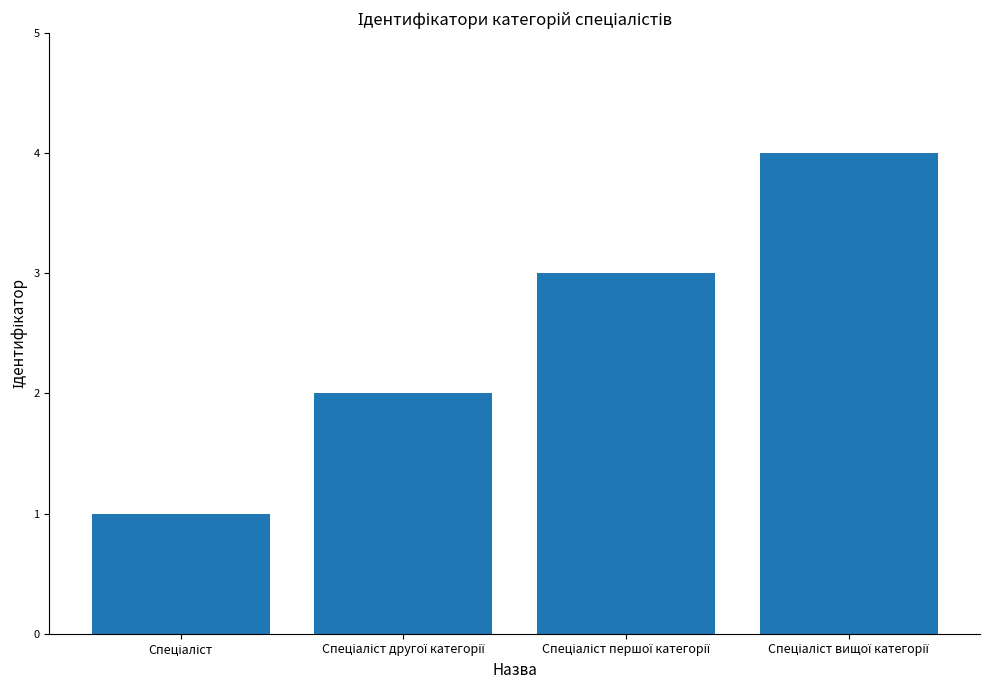

What is the greatest value displayed?

4